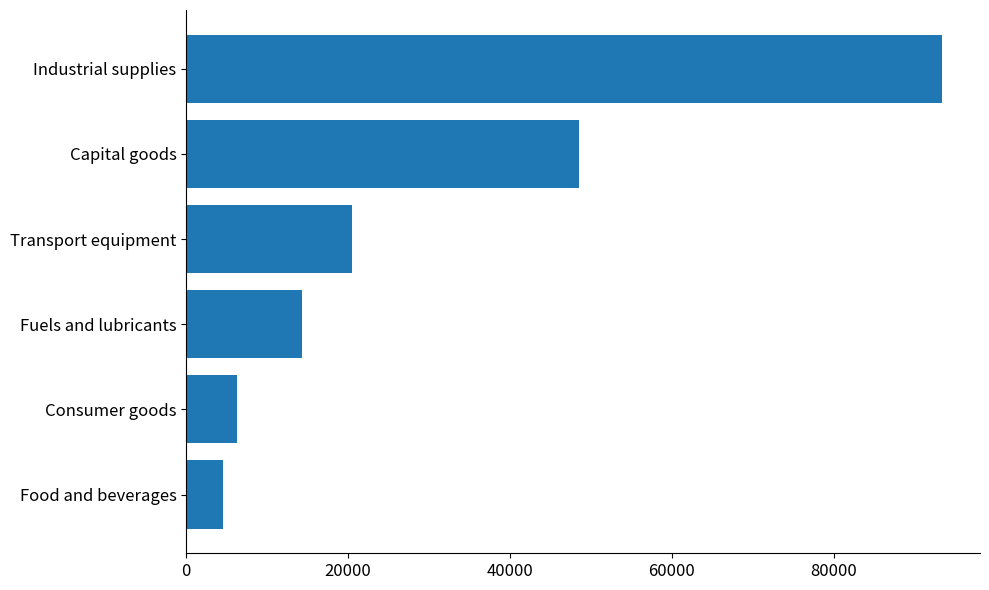

What is the ratio of the value at Capital goods to the value at Food and beverages?

10.5